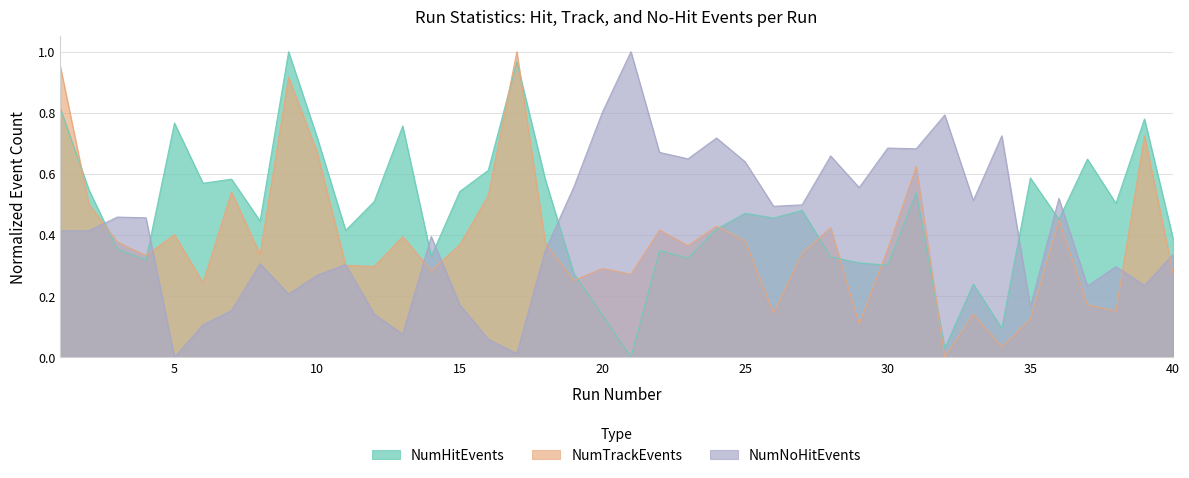

After their last crossing, which series has the higher values: NumHitEvents or NumTrackEvents?

NumHitEvents